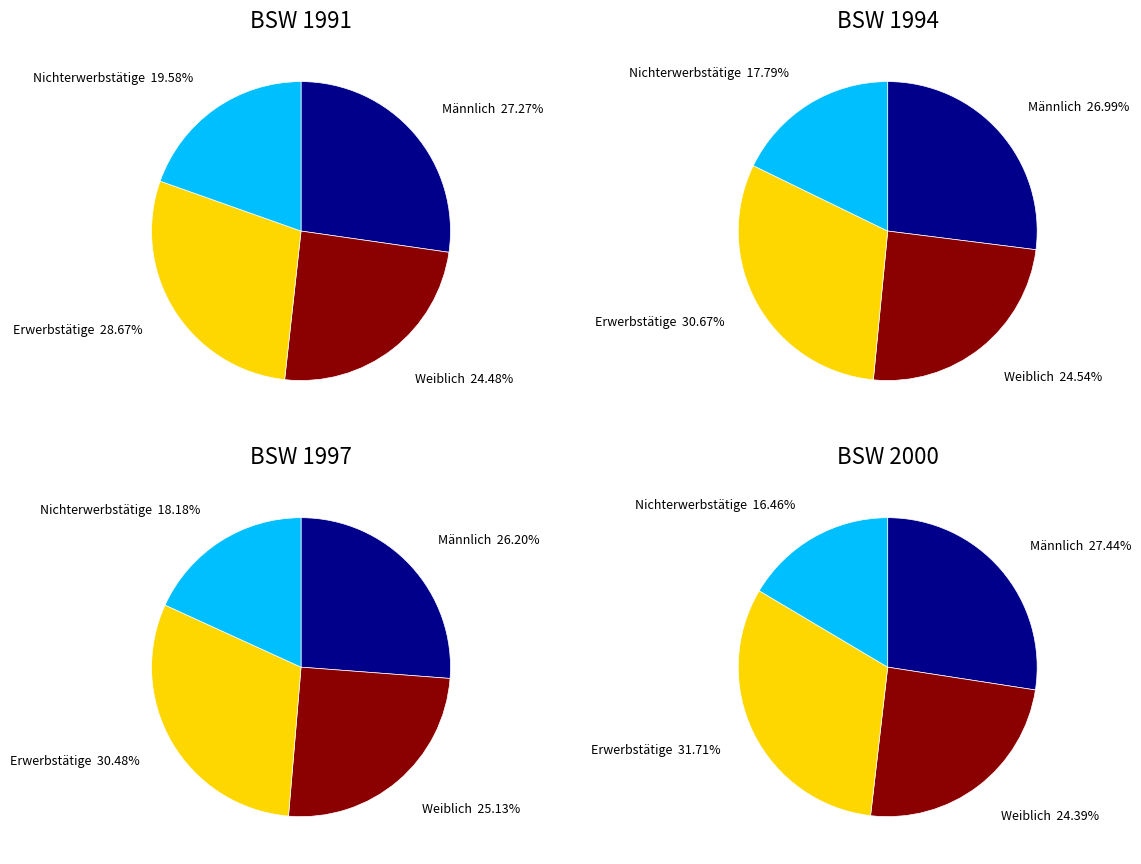

Combined, do 1991 and 1997 account for over 50%?

No